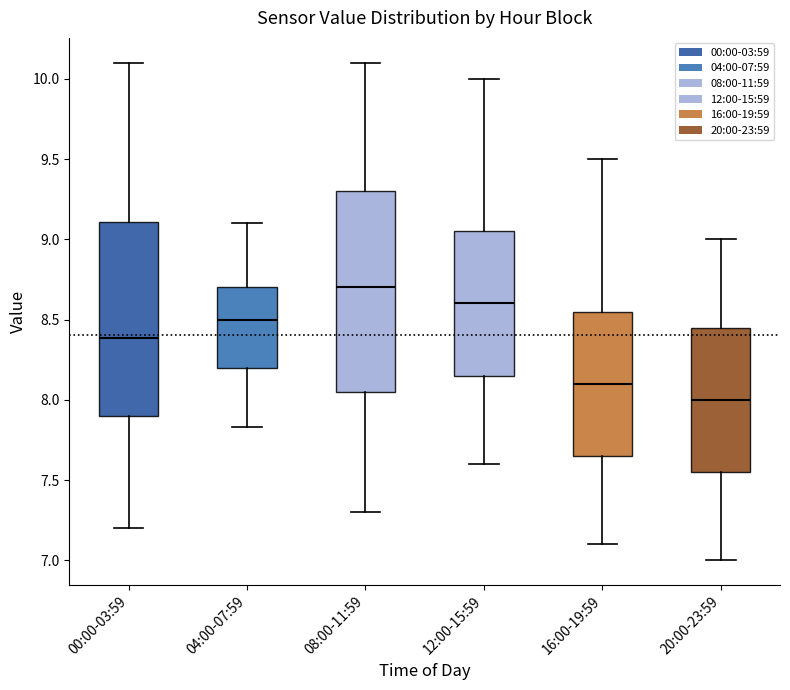

Where is the upper edge of the box for 04:00-07:59 on the y-axis? The values are not printed on the chart, so give them approximately, as read against the axis.

8.70